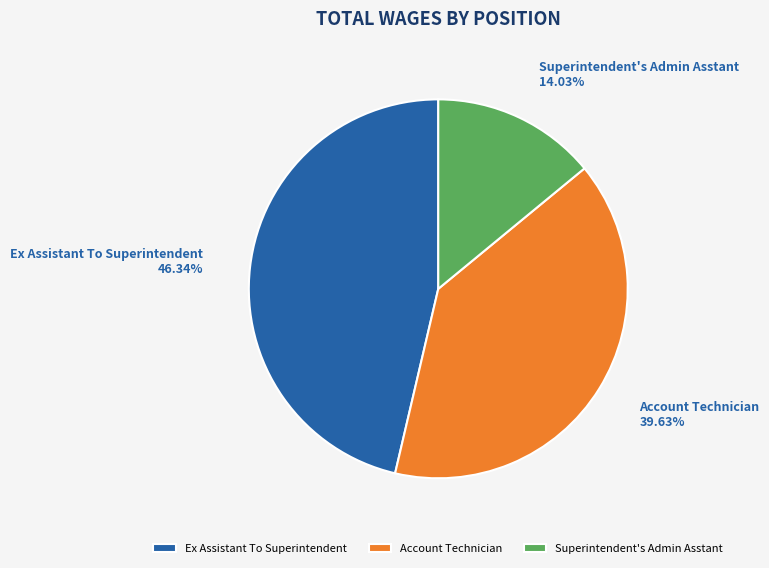

What is the total percentage of Account Technician and Superintendent's Admin Asstant?

53.7%